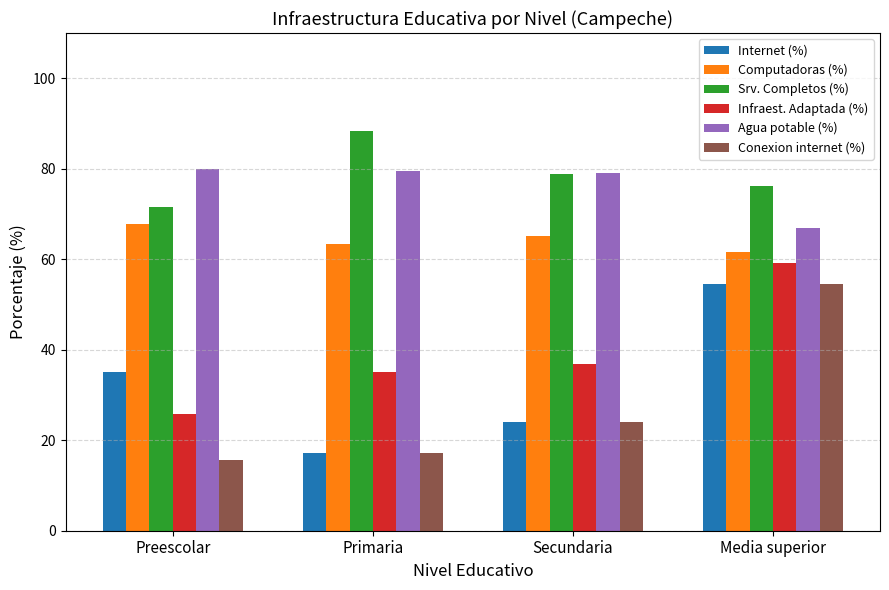

Count the number of categories in the chart.

4